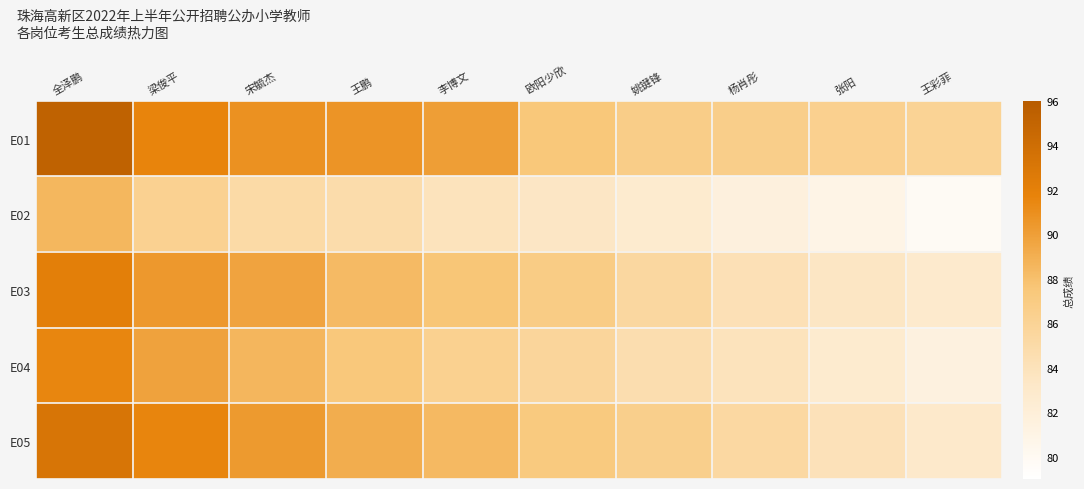

Reading left to right, extract all data points from this chart.

E01: 全泽鹏=95.3	梁俊平=91.7	宋毓杰=90.8	王鹏=90.6	李博文=90.1	欧阳少欣=87.5	姚键锋=86.7	杨肖彤=86.6	张阳=86.4	王彩菲=86.0
E02: 全泽鹏=88.5	梁俊平=86.2	宋毓杰=85.1	王鹏=84.8	李博文=83.9	欧阳少欣=83.4	姚键锋=82.7	杨肖彤=81.6	张阳=80.9	王彩菲=79.8
E03: 全泽鹏=92.1	梁俊平=90.4	宋毓杰=89.7	王鹏=88.3	李博文=87.6	欧阳少欣=86.9	姚键锋=85.4	杨肖彤=84.2	张阳=83.5	王彩菲=82.8
E04: 全泽鹏=91.5	梁俊平=89.8	宋毓杰=88.6	王鹏=87.4	李博文=86.3	欧阳少欣=85.7	姚键锋=84.6	杨肖彤=83.9	张阳=82.7	王彩菲=81.5
E05: 全泽鹏=93.2	梁俊平=91.6	宋毓杰=90.3	王鹏=89.1	李博文=88.4	欧阳少欣=87.2	姚键锋=86.5	杨肖彤=85.3	张阳=84.1	王彩菲=83.0